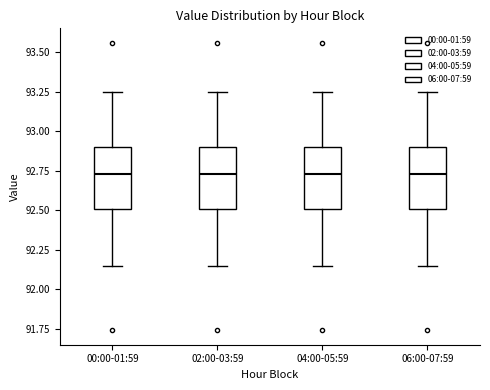

Reading left to right, read every box against the y-axis: the position of its median line, the range the box covers, and the ends of its whiskers. The values are not printed on the chart, so give them approximately, as read against the axis.

00:00-01:59: median 92.75, box 92.50 to 92.90, whiskers 92.15 to 93.25
02:00-03:59: median 92.75, box 92.50 to 92.90, whiskers 92.15 to 93.25
04:00-05:59: median 92.75, box 92.50 to 92.90, whiskers 92.15 to 93.25
06:00-07:59: median 92.75, box 92.50 to 92.90, whiskers 92.15 to 93.25